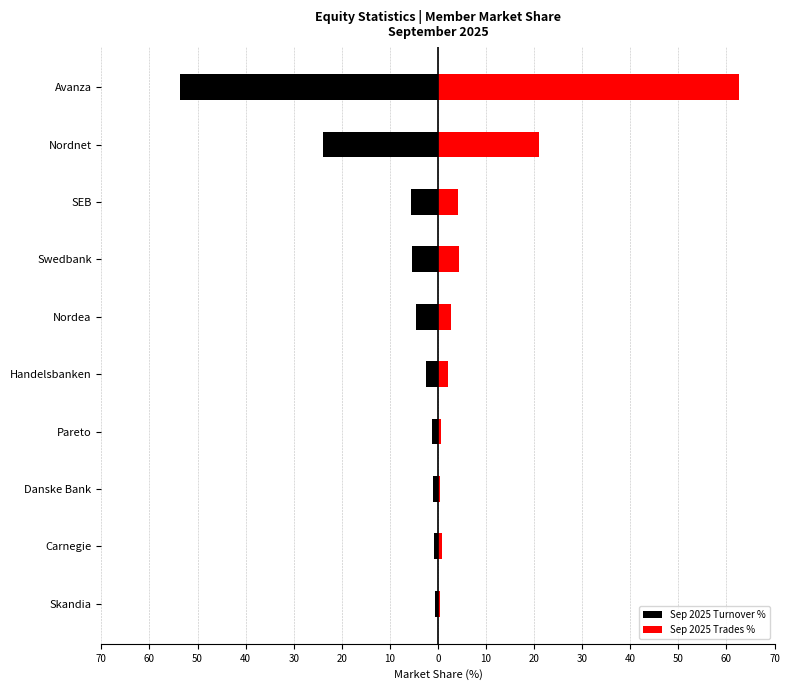

How many values in the Sep 2025 Turnover % series exceed -2?

4